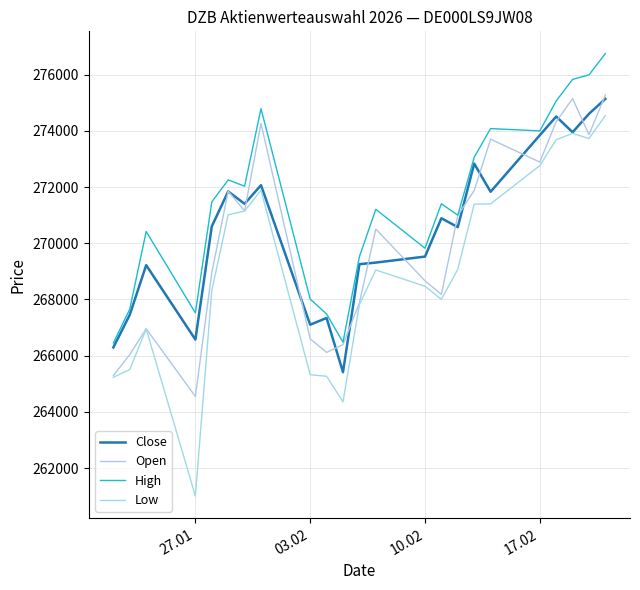

Does the chart have visible grid lines?

Yes